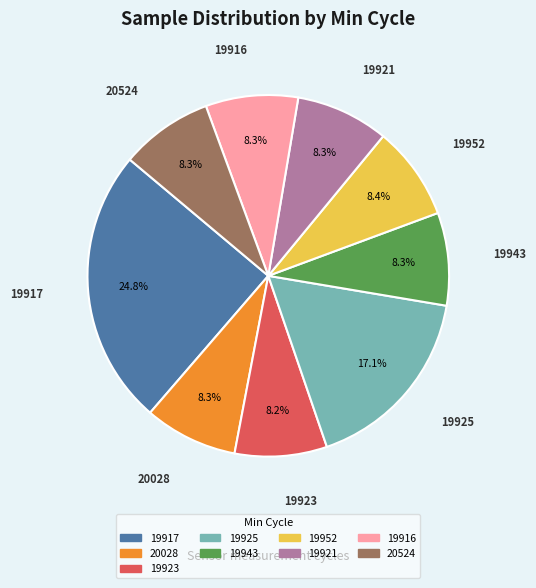

Does any single category account for the majority?

No